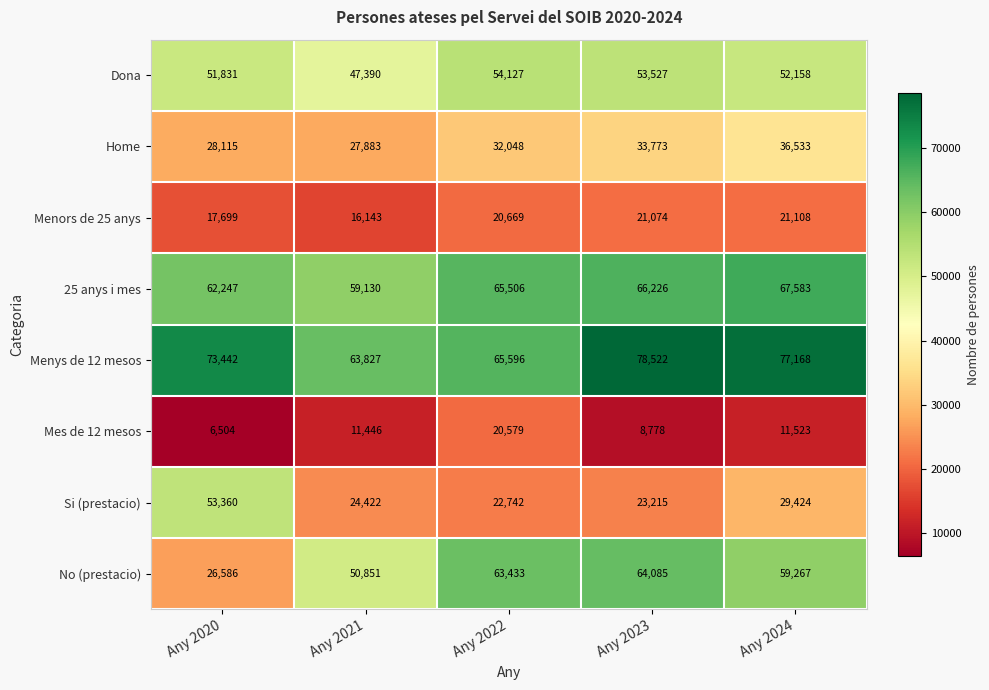

Which series has the widest spread of values?

No (prestacio)